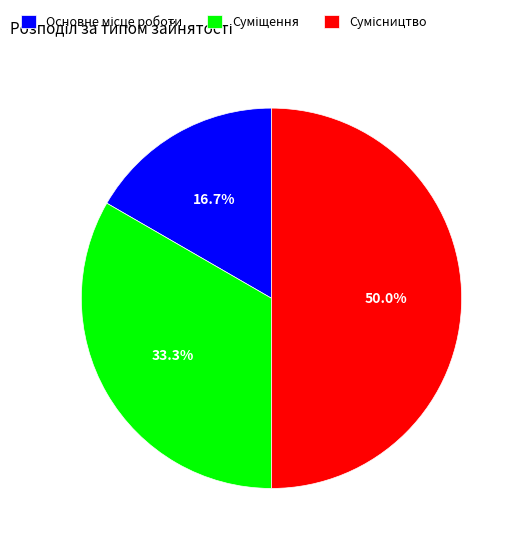

Is it true that Суміщення is 33% of the pie?

True